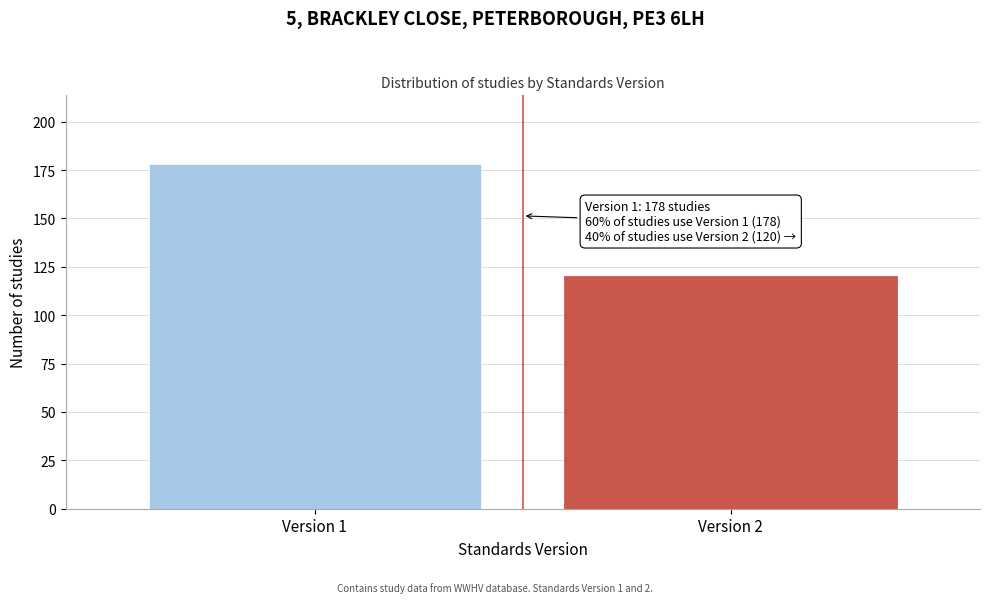

Reading left to right, list all the values displayed in this chart.

Version 1=178	Version 2=120